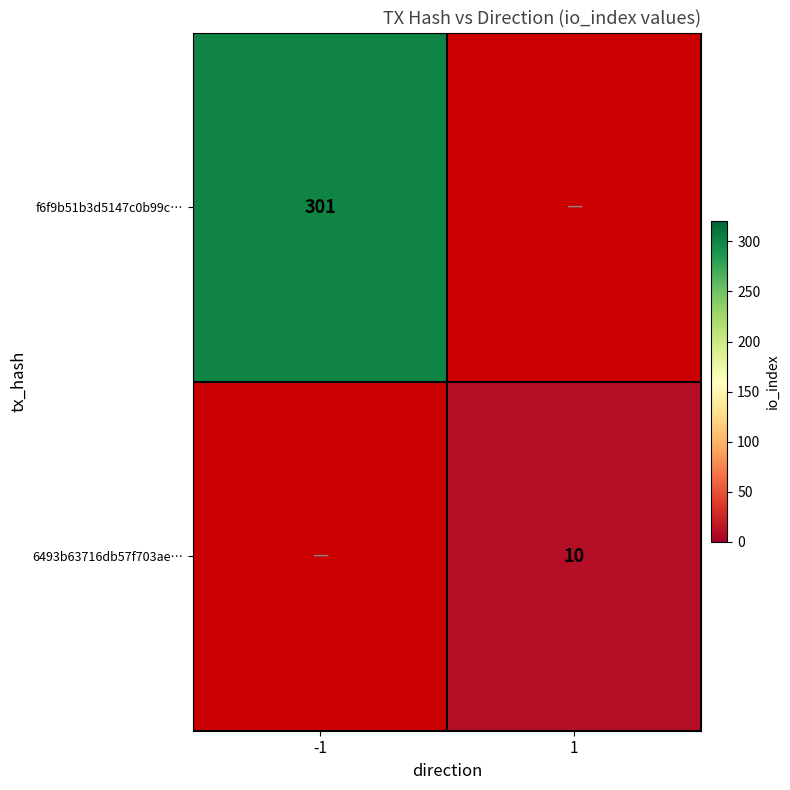

The f6f9b51b3d5147c0b99c… series shows 539 at -1. True or false?

False